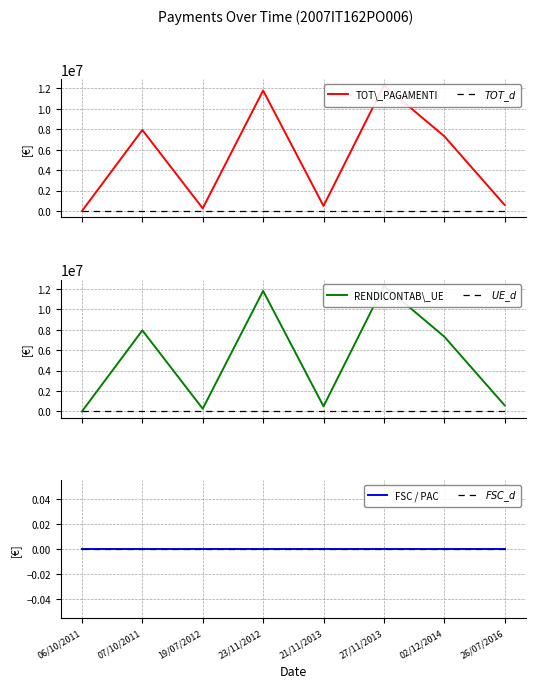

Reading right to left, list all the values displayed in this chart.

TOT\_PAGAMENTI: 592593.7	7321906.3	12300000.0	500000.0	11800000.0	264000.0	7936000.0	0.0
$TOT\_d$: 0.0	0.0	0.0	0.0	0.0	0.0	0.0	0.0
RENDICONTAB\_UE: 592593.7	7321906.3	12300000.0	500000.0	11800000.0	264000.0	7936000.0	0.0
$UE\_d$: 0.0	0.0	0.0	0.0	0.0	0.0	0.0	0.0
FSC / PAC: 0.0	0.0	0.0	0.0	0.0	0.0	0.0	0.0
$FSC\_d$: 0.0	0.0	0.0	0.0	0.0	0.0	0.0	0.0